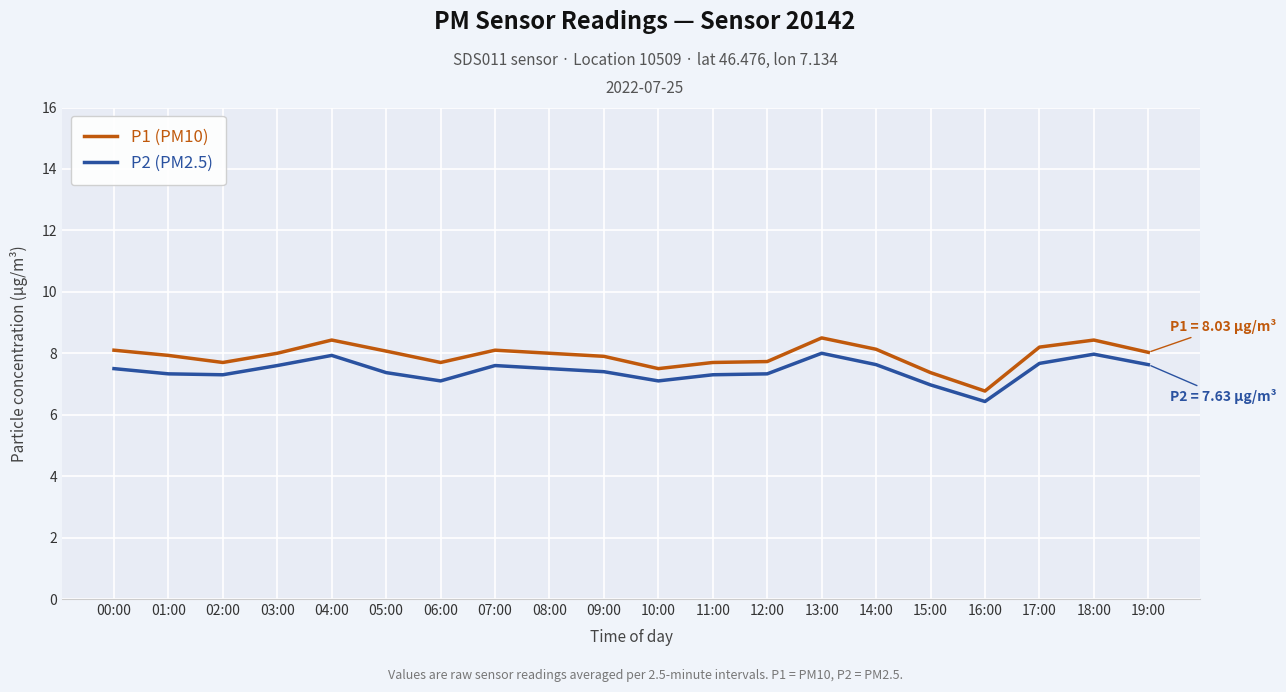

In P2 (PM2.5), how many points are lower than both neighbors (excluding endpoints)?

4